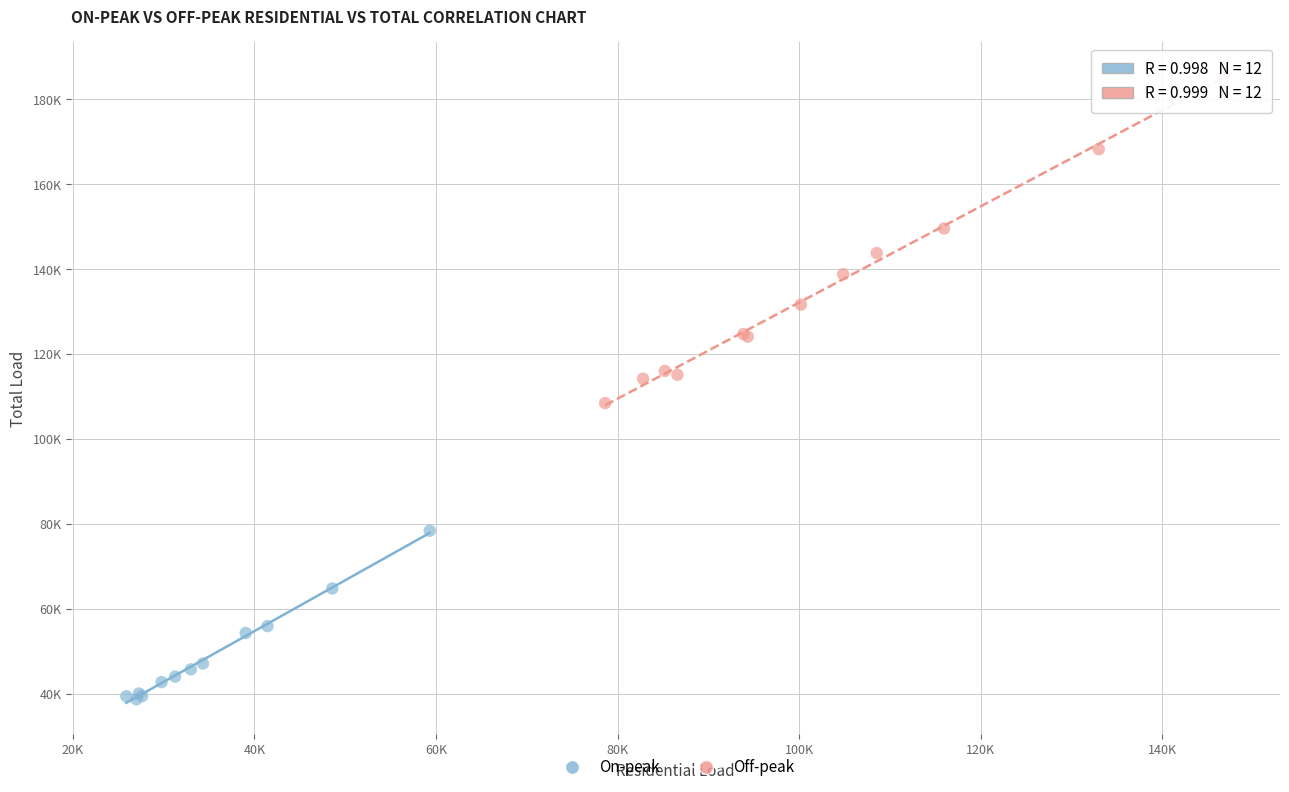

Which series contains the highest Y value?

Off-peak